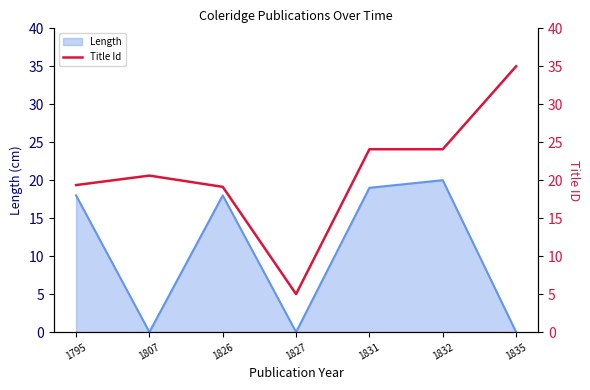

What is the highest value of the Length series?

20